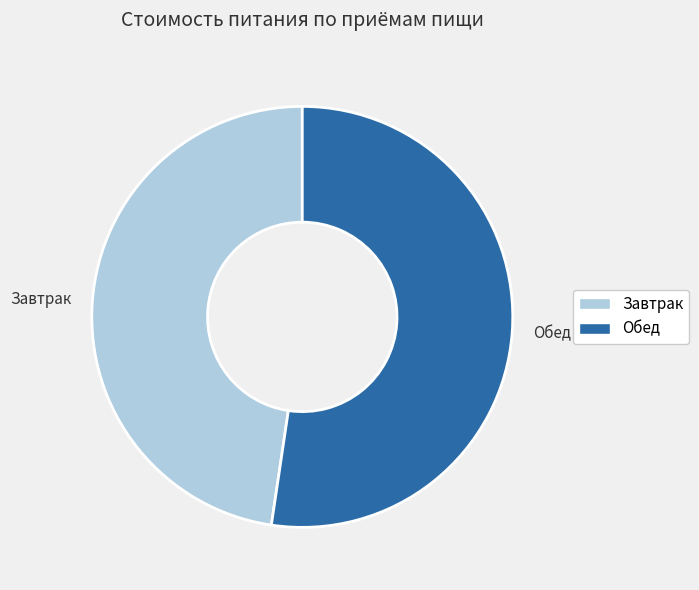

What is the ratio of the value at Завтрак to the value at Обед?

0.9